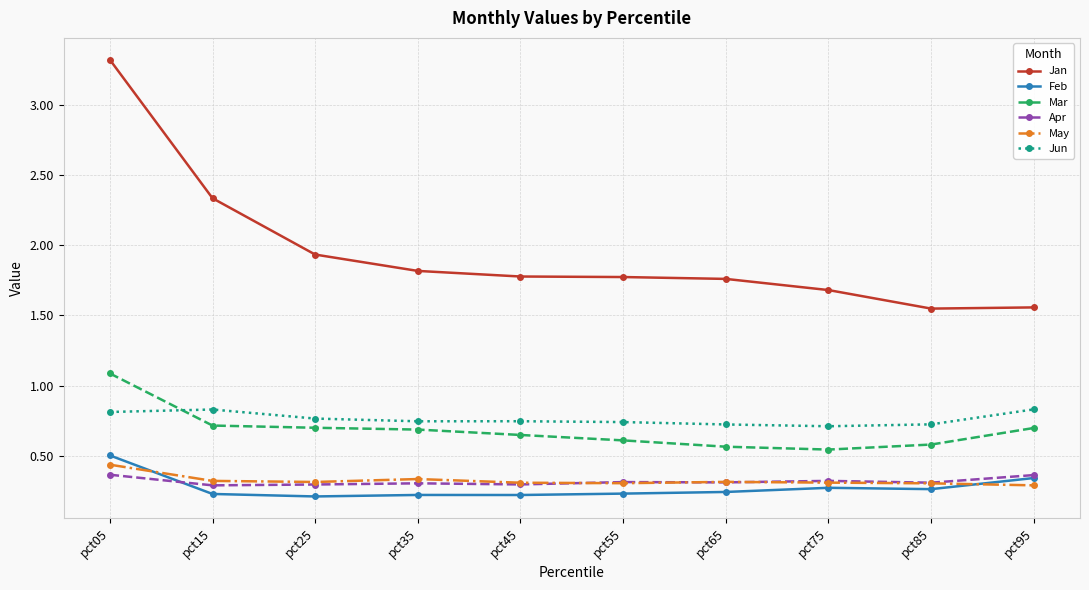

Which series has the largest range (max minus min)?

Jan